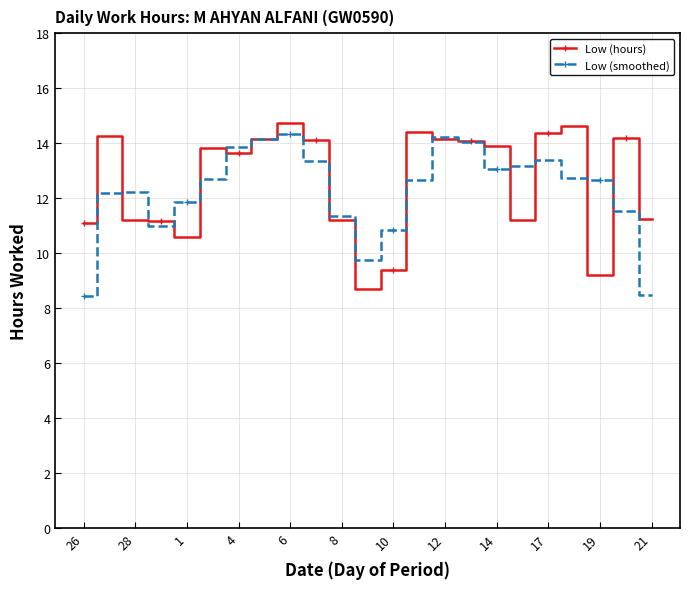

True or false: Low (smoothed) has more than 2 interior local peaks.

True